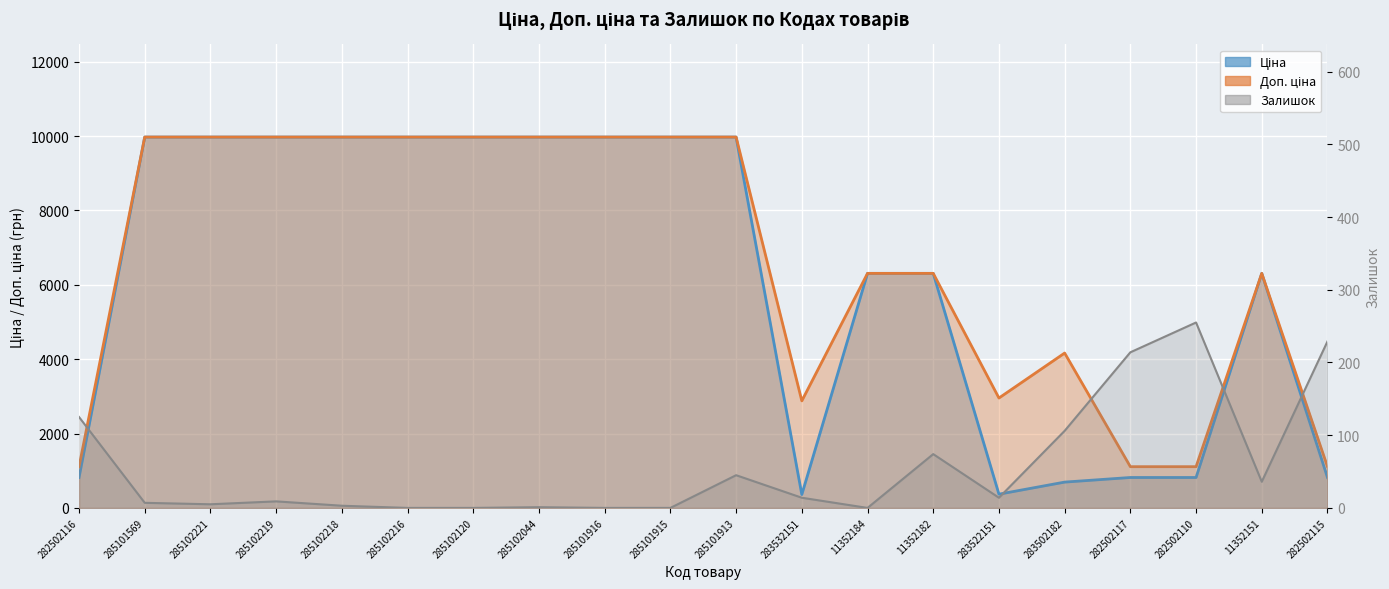

The value of Залишок at 285102044 is 0.6. True or false?

False